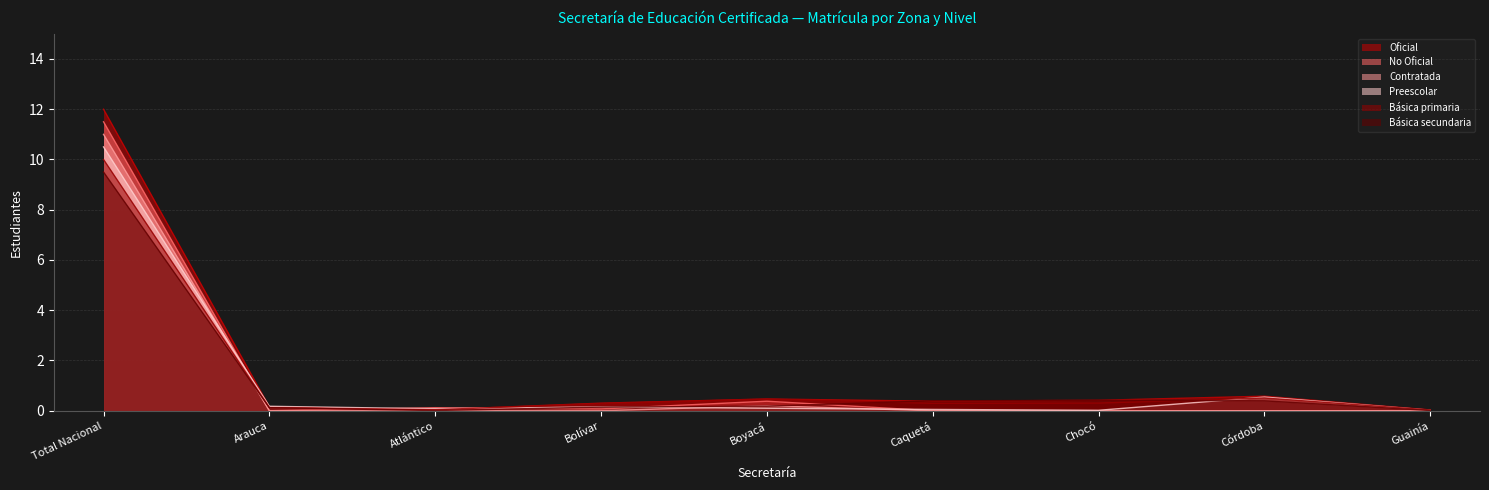

At which category is the sum across all series the highest?

Total Nacional